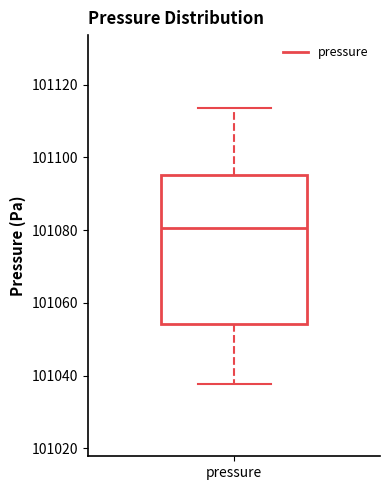

Read this box plot against the y-axis: the position of the median line, the range covered by the box, and the ends of both whiskers. The values are not printed on the chart, so give them approximately, as read against the axis.

median 101080, box 101054 to 101096, whiskers 101038 to 101114